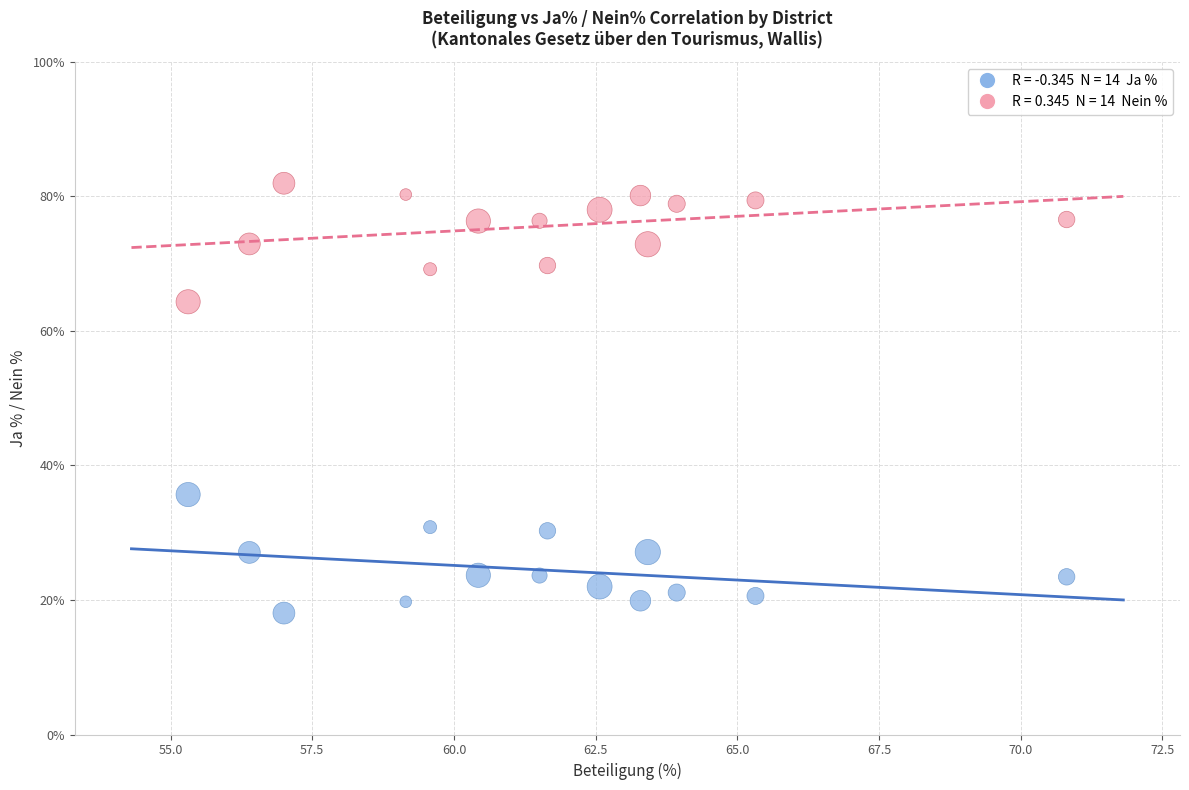

Across all data points, what is the range of X values (max minus min)?

15.5